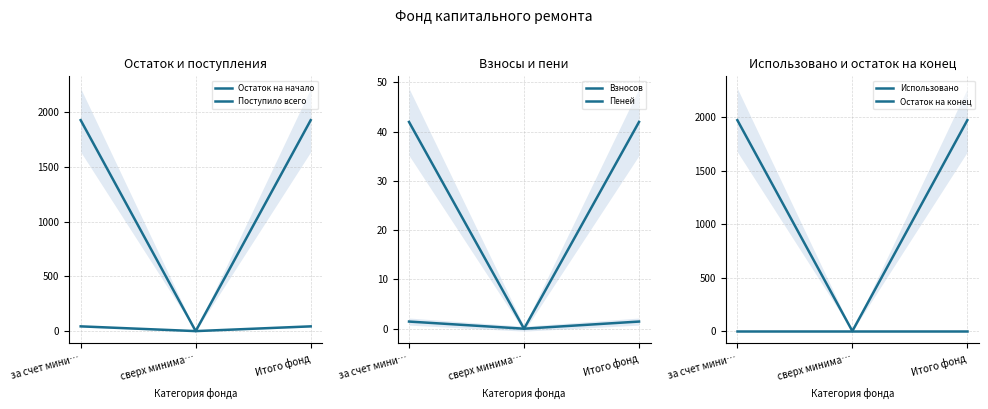

What is the sum of all Взносов values?

84.0